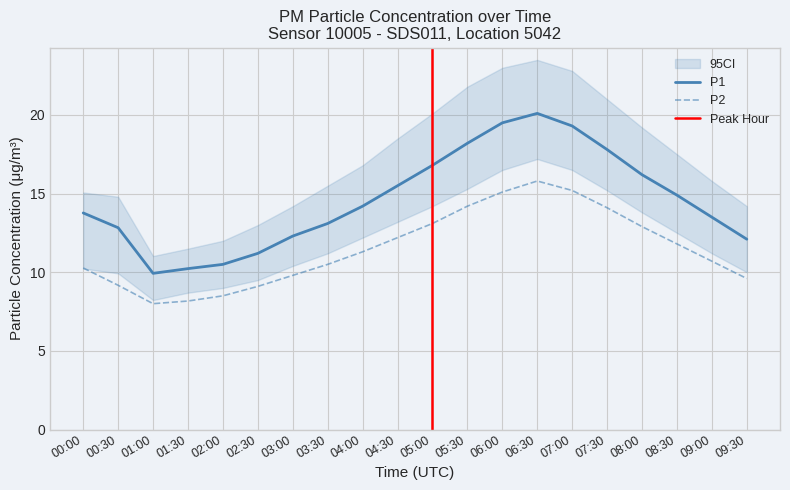

Which category has the lowest value in the P1 series?

01:00